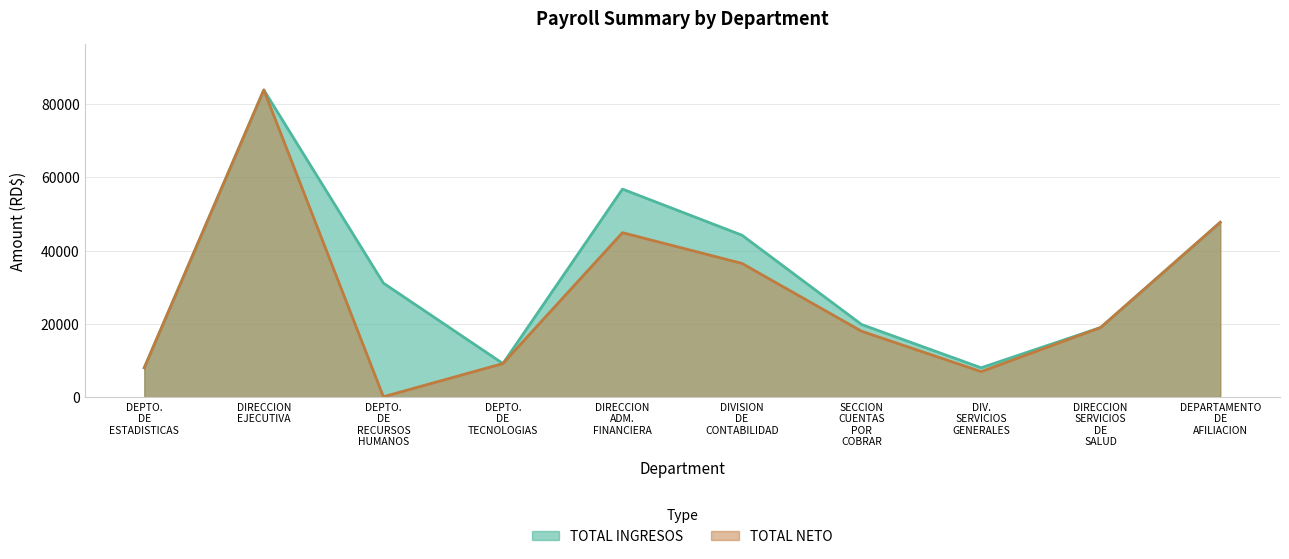

The value of TOTAL NETO at SECCION CUENTAS POR COBRAR is 17974.0. True or false?

True